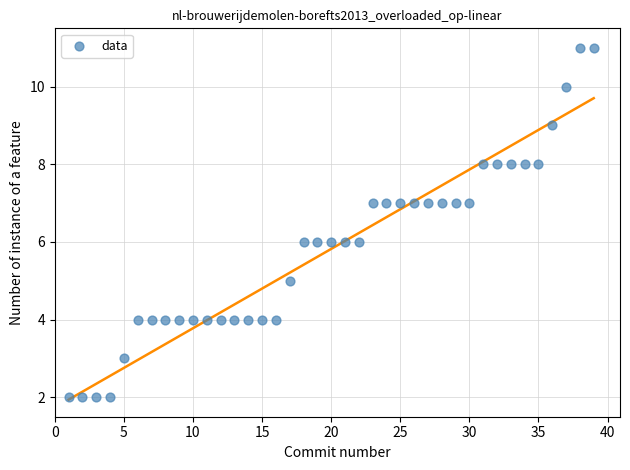

What is the range of Y values (max minus min)?

9